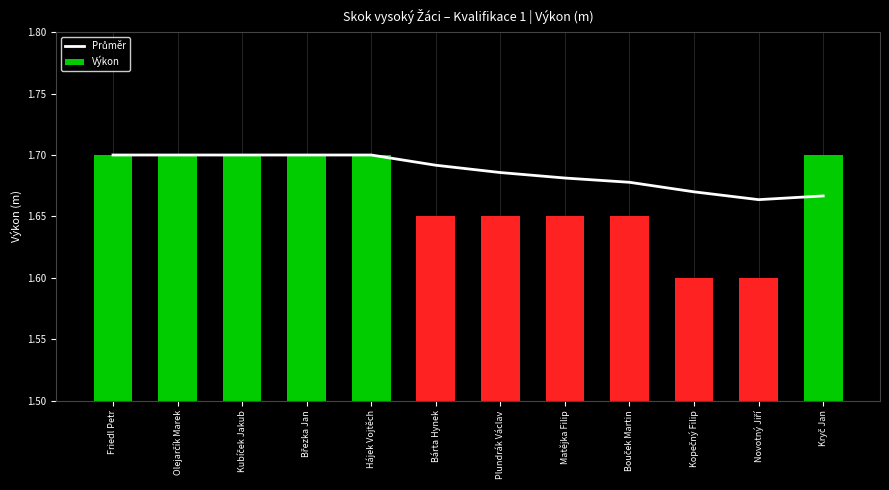

Which label corresponds to the smallest value in the chart?

Kopečný Filip